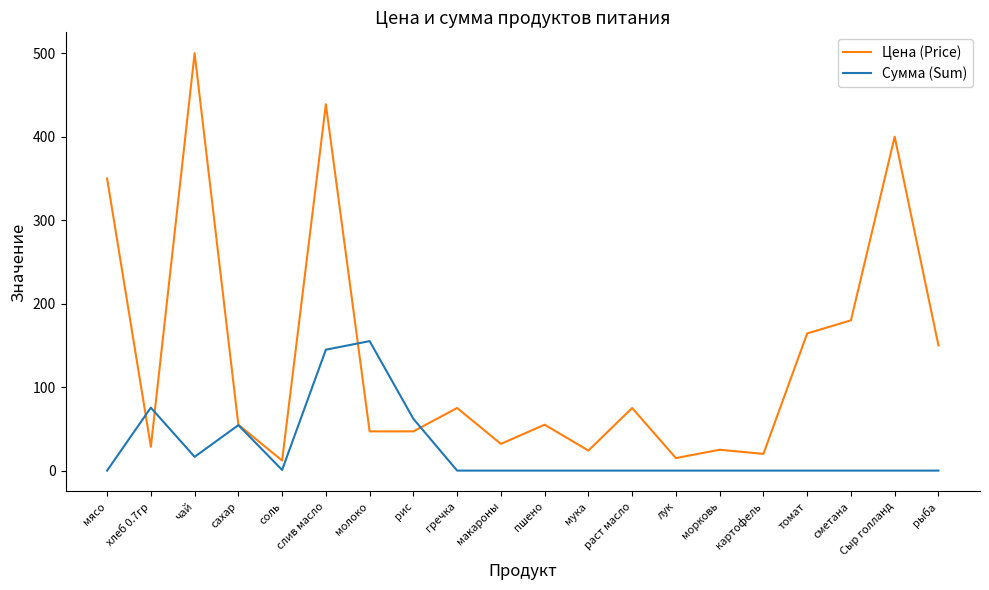

True or false: Сумма (Sum) has a value of 0.0 at морковь.

True